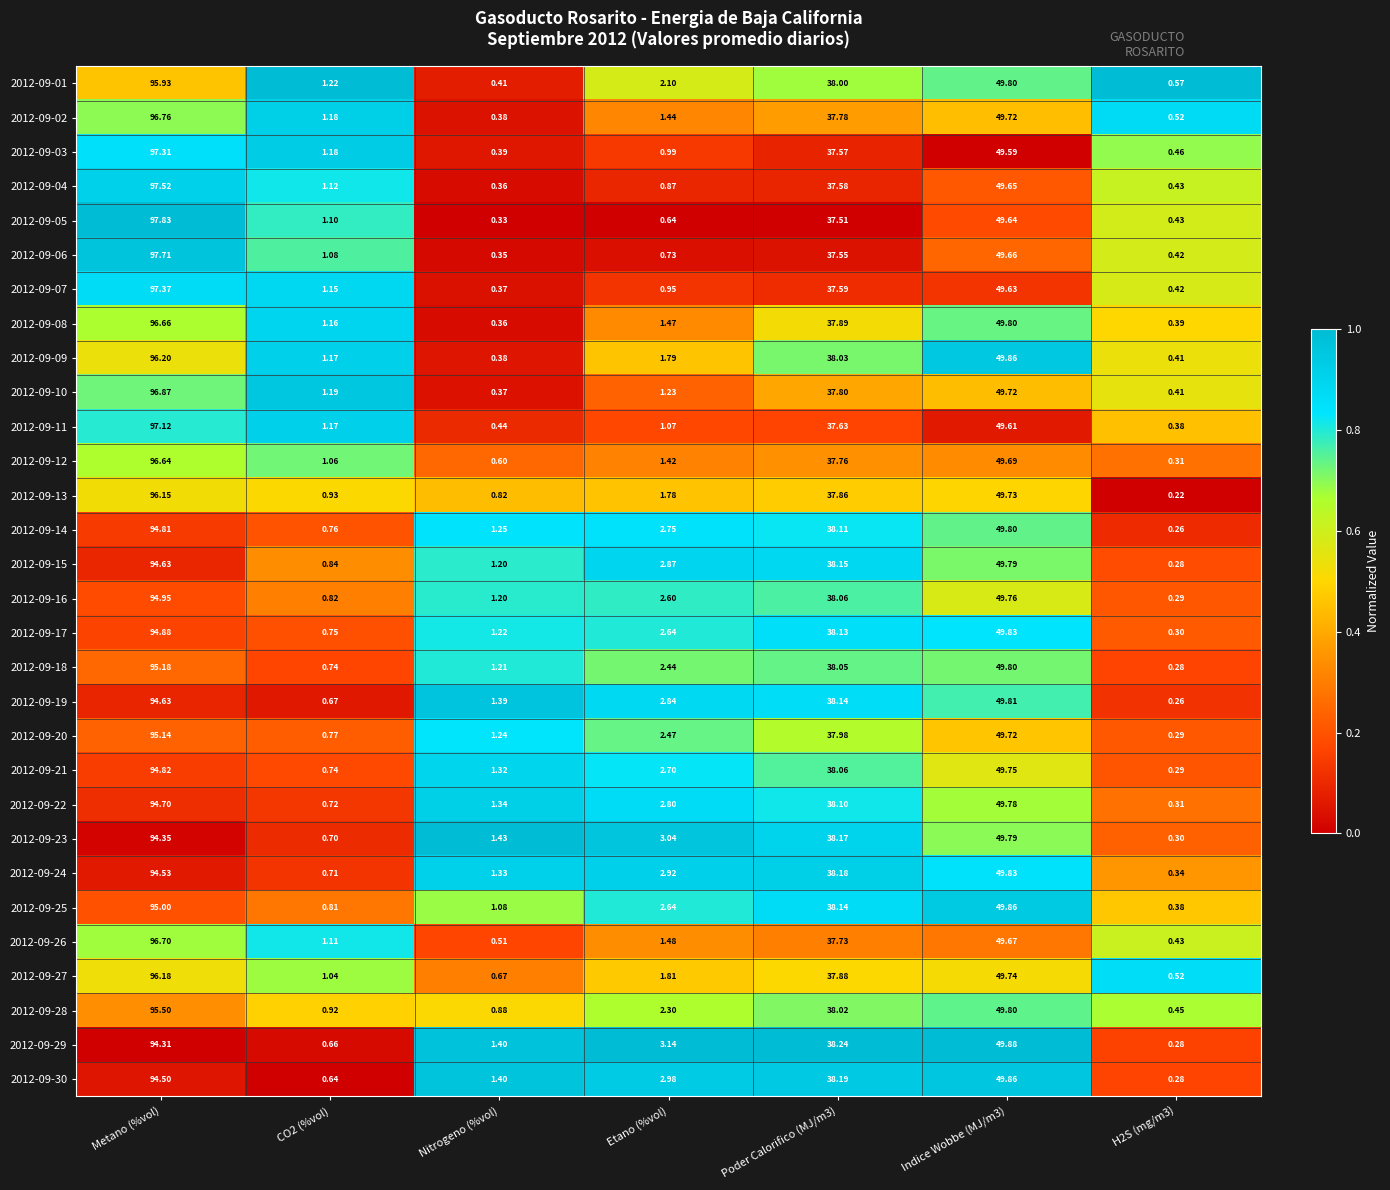

Which category has the highest value in the 2012-09-11 series?

Metano (%vol)